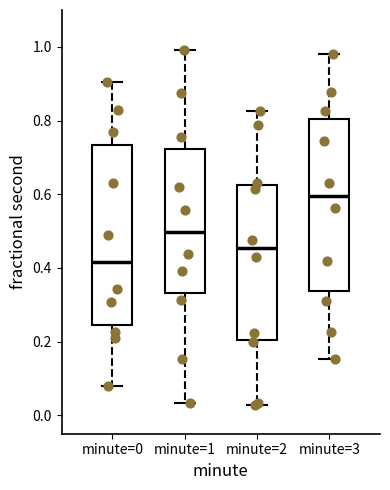

Reading left to right, transcribe this box plot: for each box, give where its median line is, the range the box spans, and where its two whiskers end, as read against the y-axis. The values are not printed on the chart, so give them approximately, as read against the axis.

minute=0: median 0.42, box 0.24 to 0.74, whiskers 0.08 to 0.90
minute=1: median 0.50, box 0.34 to 0.72, whiskers 0.04 to 1.00
minute=2: median 0.46, box 0.20 to 0.62, whiskers 0.02 to 0.82
minute=3: median 0.60, box 0.34 to 0.80, whiskers 0.16 to 0.98